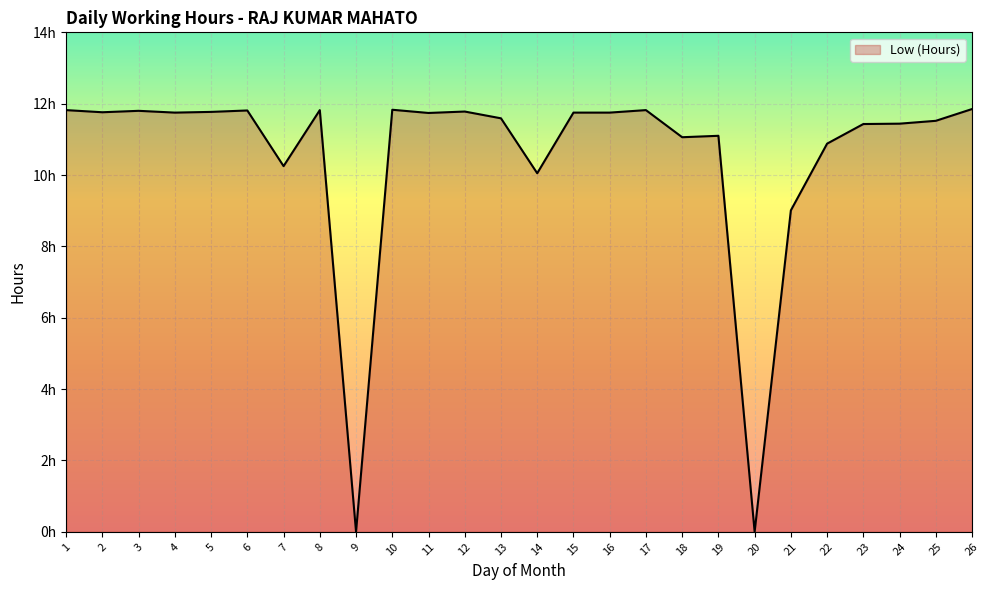

What is the maximum value shown in the chart?

11.8